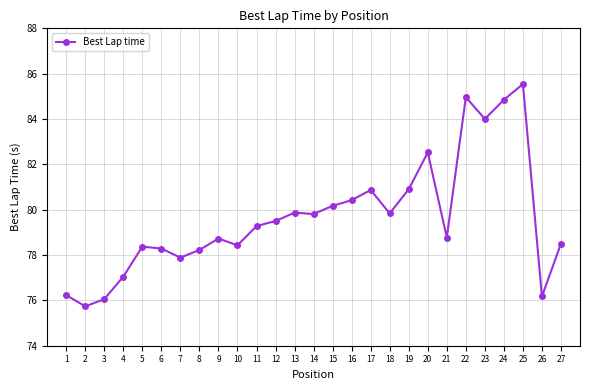

What is the value of the 5th point from the left?

78.4